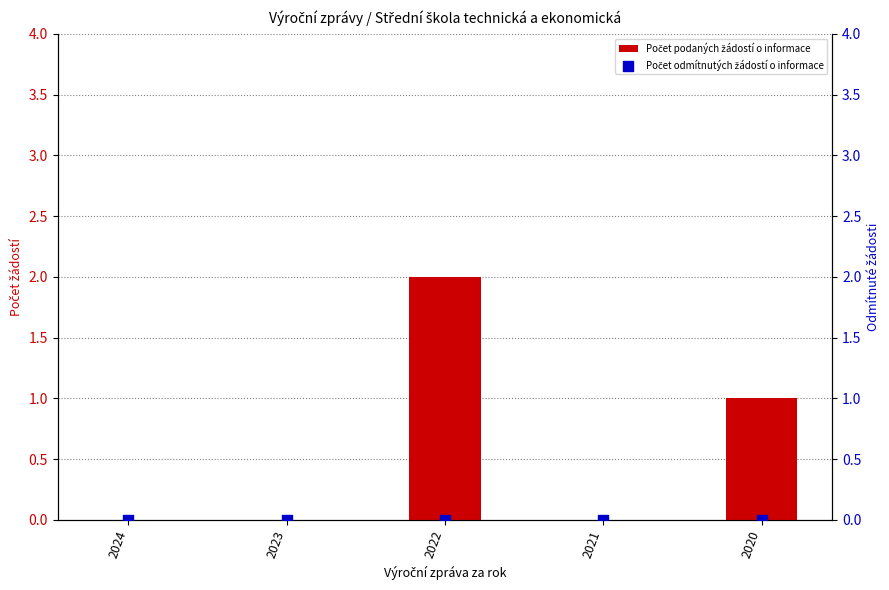

Which series reaches the maximum Y coordinate?

Počet podaných žádostí o informace